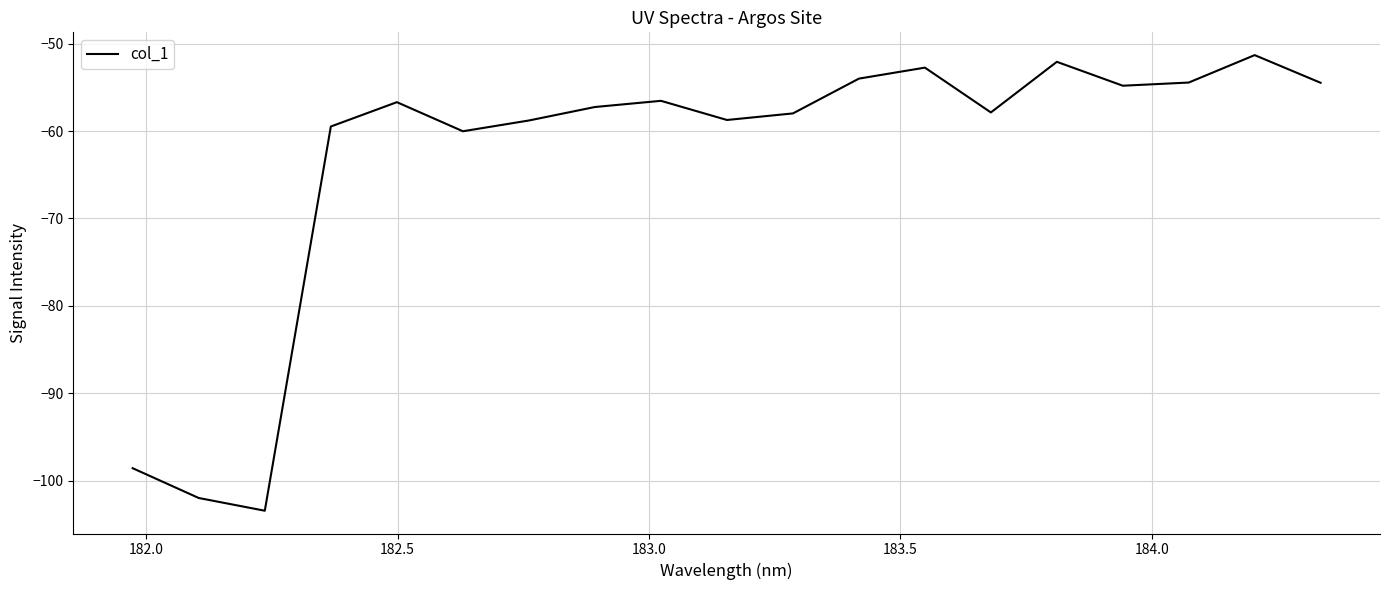

What is the smallest value displayed?

-103.5